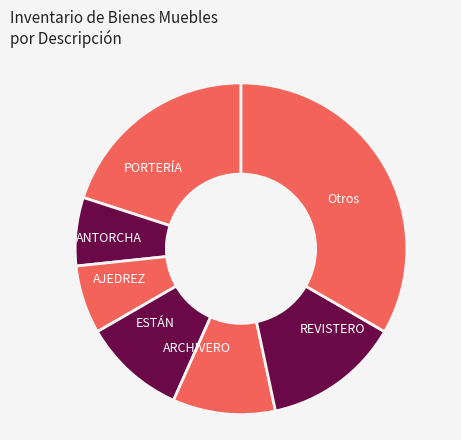

Which slice is the largest?

Otros